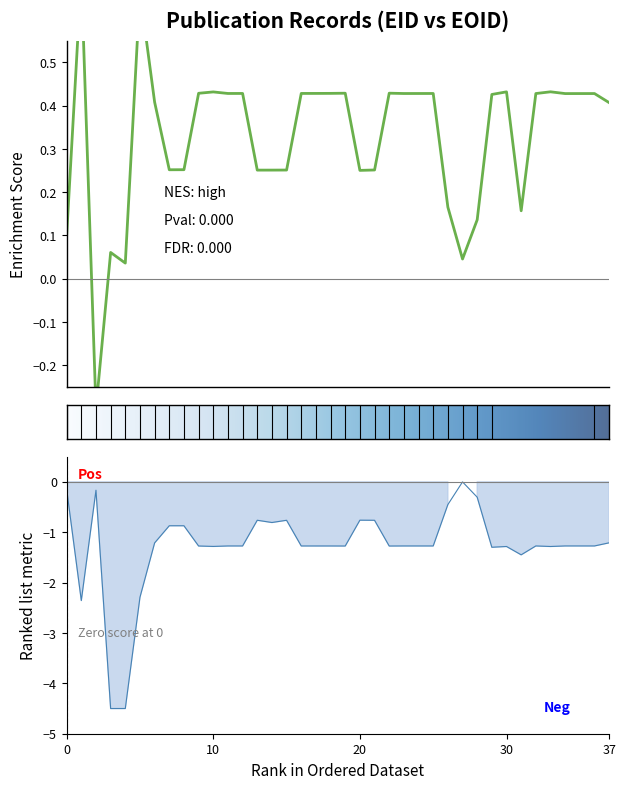

True or false: EID and EOID cross at least once.

True